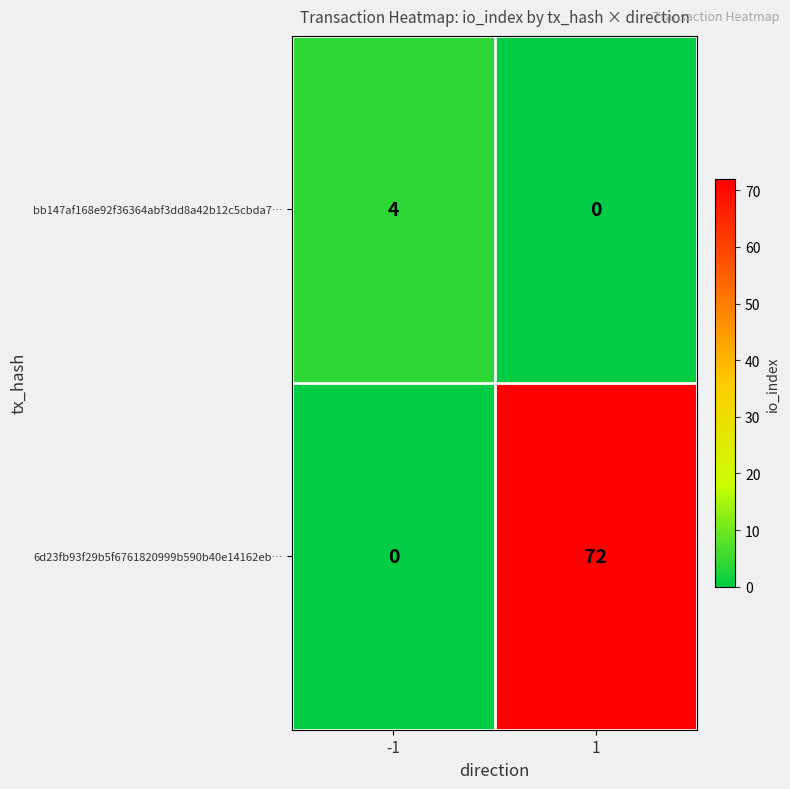

Count the number of data series in this chart.

2